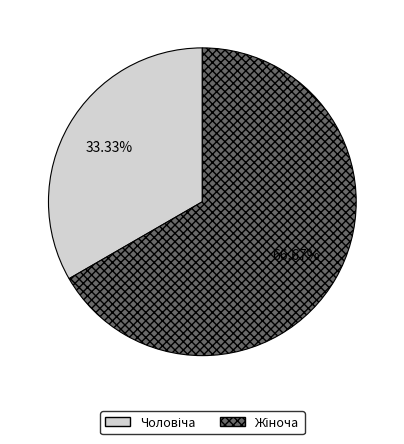

What portion of the pie excludes Жіноча?

33.3%